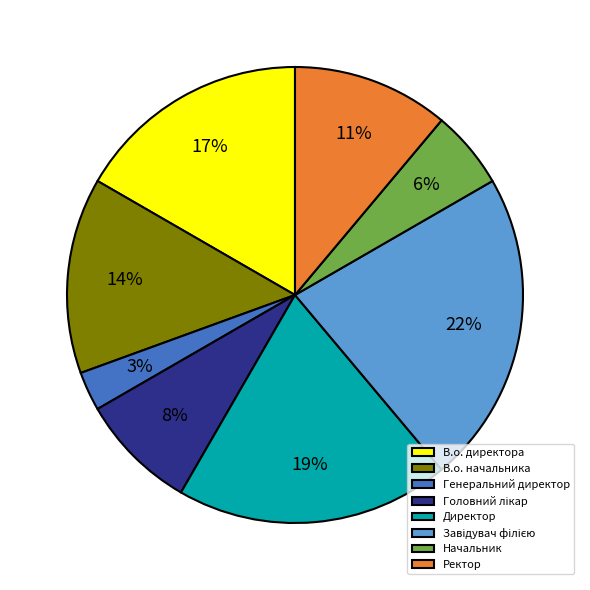

Between В.о. директора and Генеральний директор, which is larger?

В.о. директора